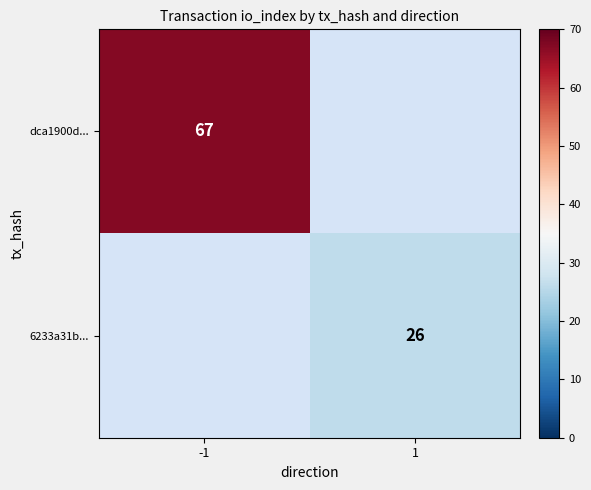

True or false: 6233a31b... has a value of 46 at 1.

False